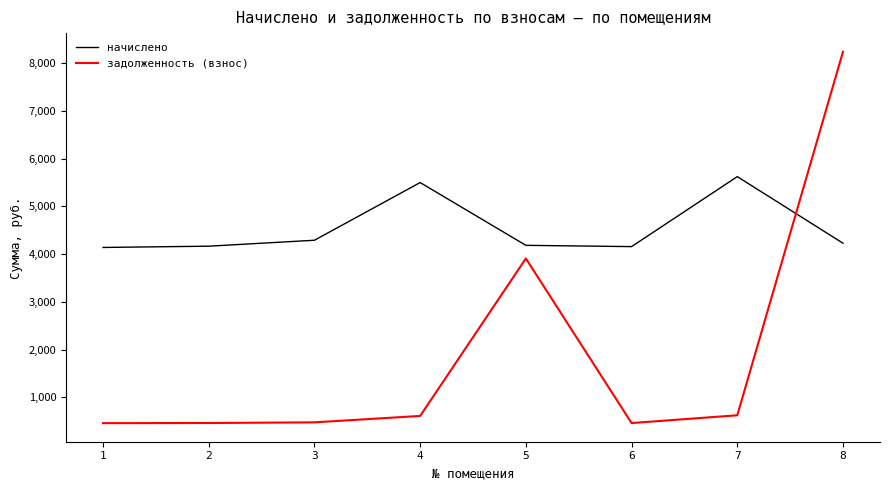

Between 1 and 8, which series saw the biggest shift?

задолженность (взнос)